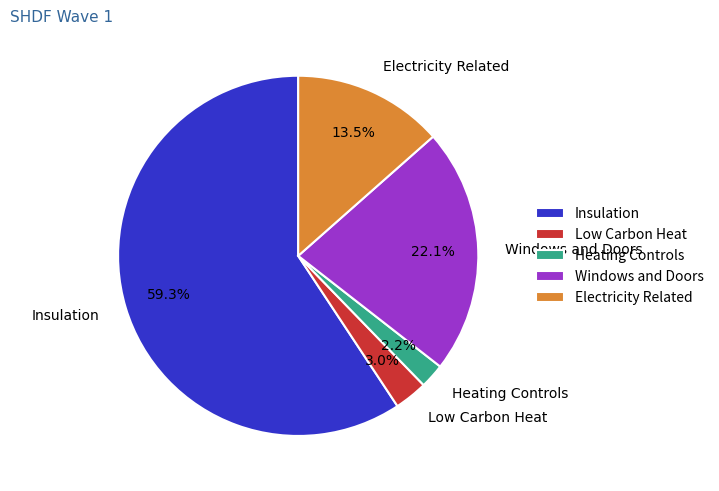

Between Windows and Doors and Heating Controls, which is larger?

Windows and Doors